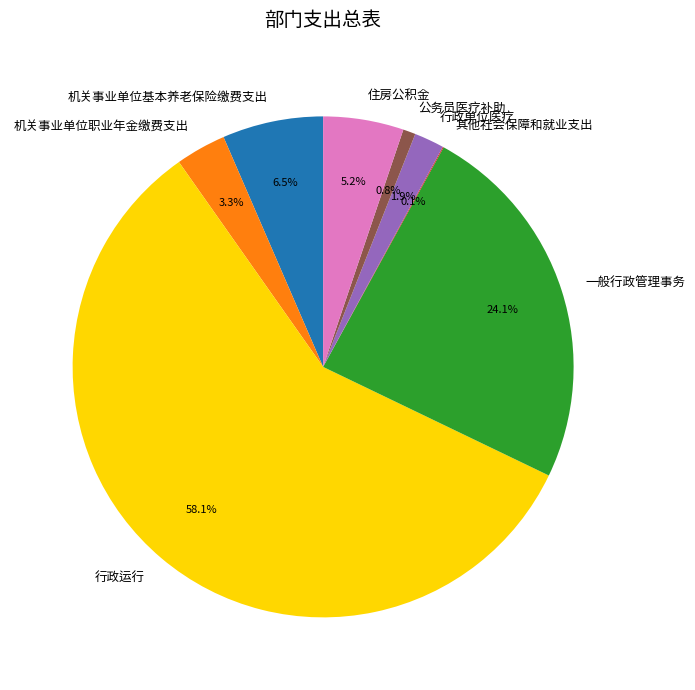

What percentage is NOT represented by 住房公积金?

94.8%